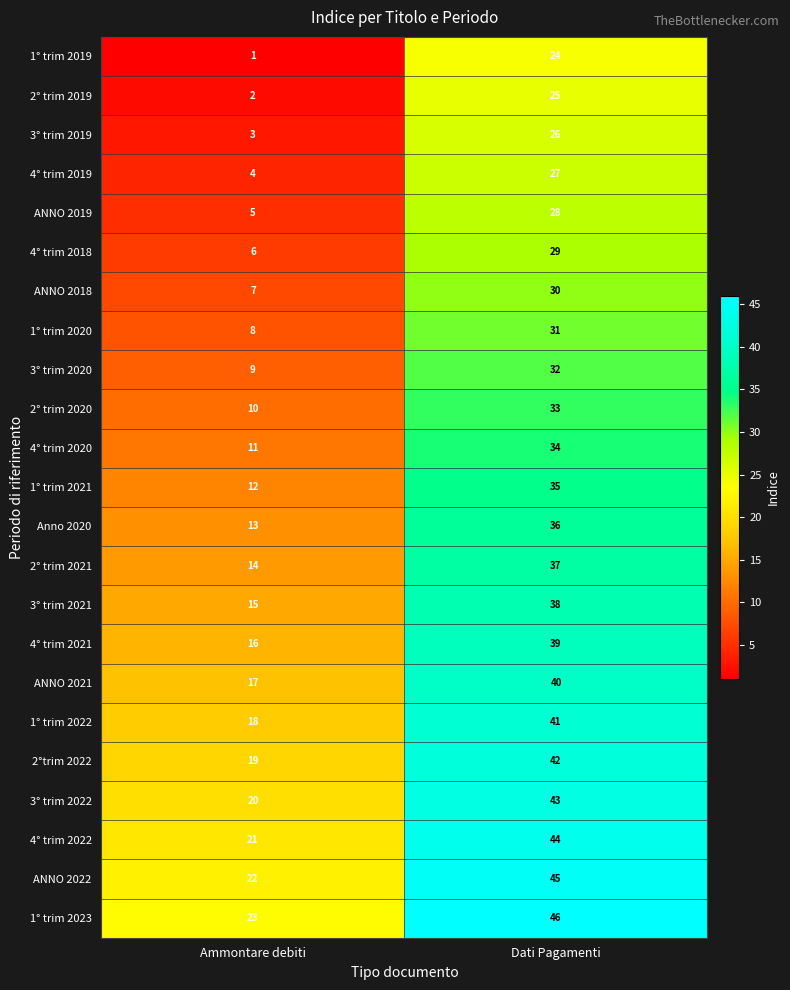

Where is 3° trim 2022 nearest to the value 31?

Ammontare debiti